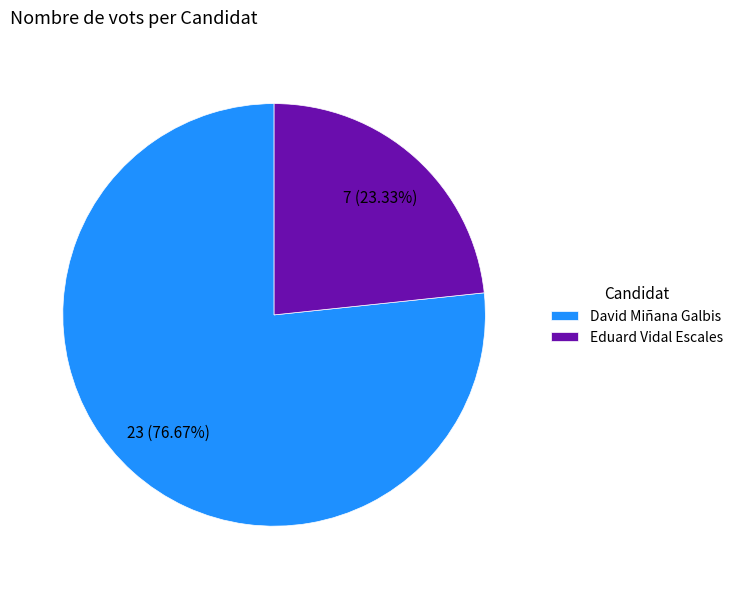

How many slices are in this pie chart?

2